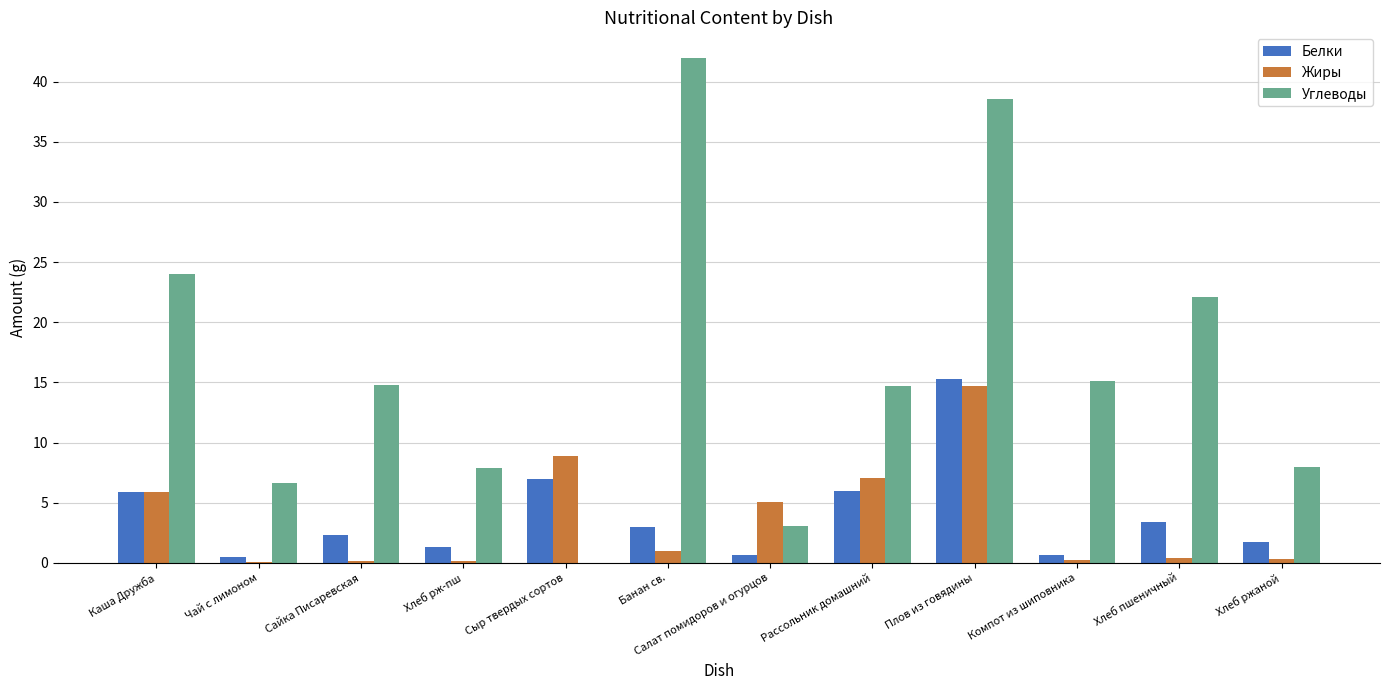

Is it true that Углеводы equals 3.1 at Салат помидоров и огурцов?

True